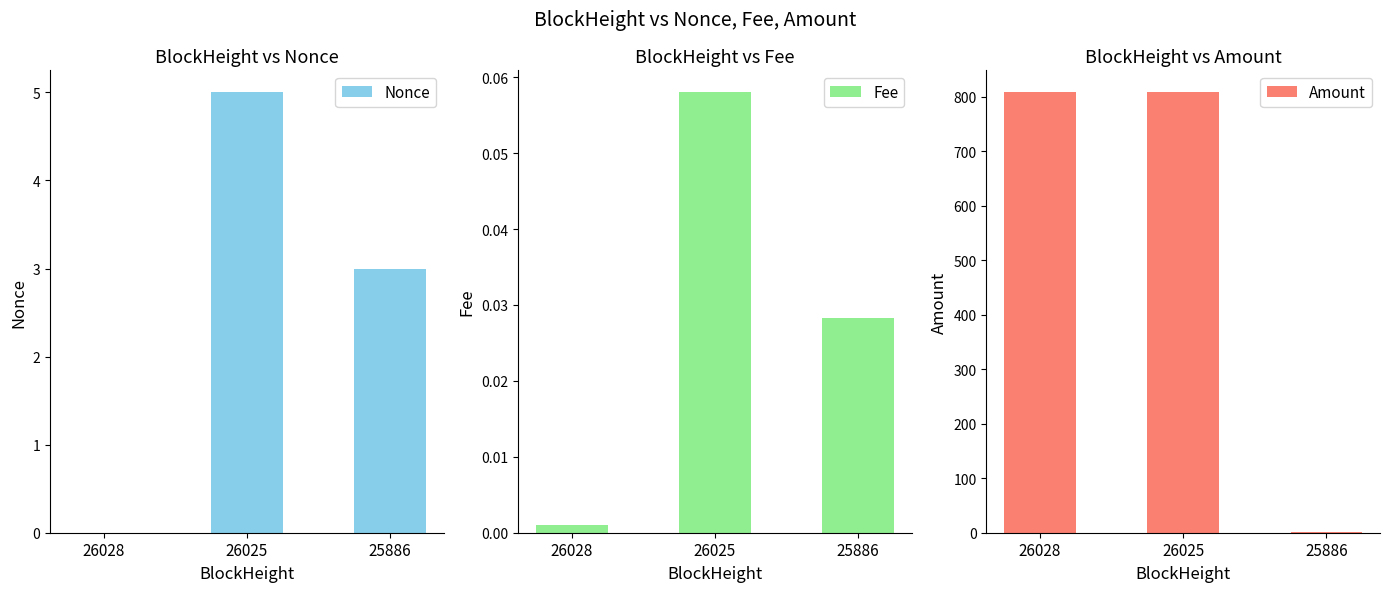

List the series in order of their peak value, lowest first.

Fee, Nonce, Amount